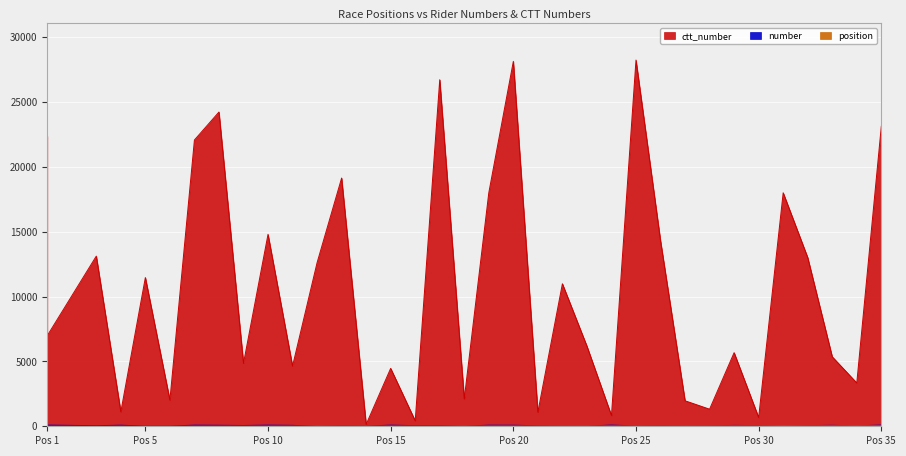

What is the sum of all ctt_number values?

373580